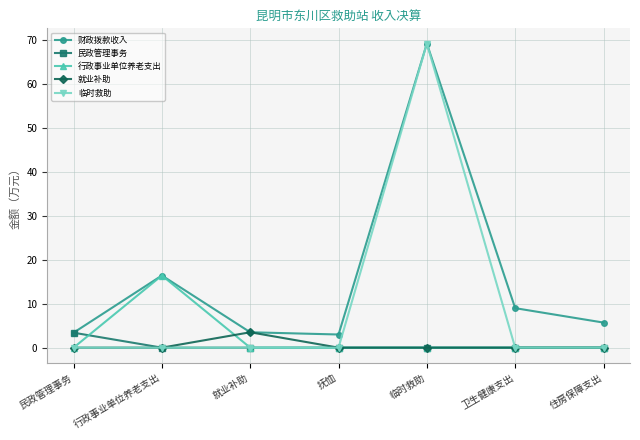

Which series has the widest spread of values?

临时救助